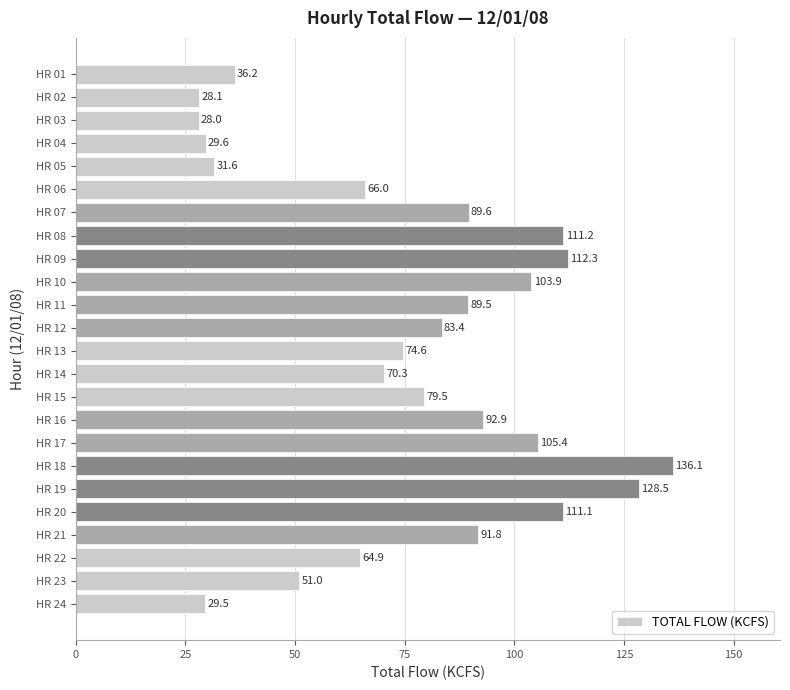

What is the sum of the values at HR 17 and HR 12?

188.8